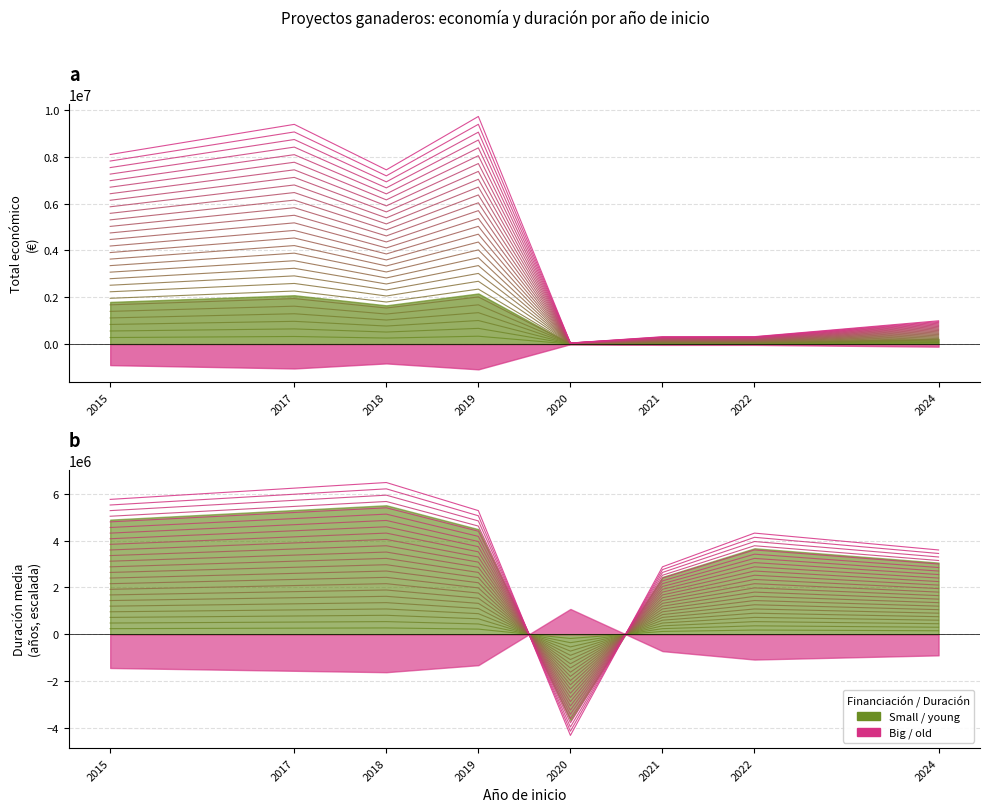

What is the spread (max minus min) of values at 2024?

2607277.2